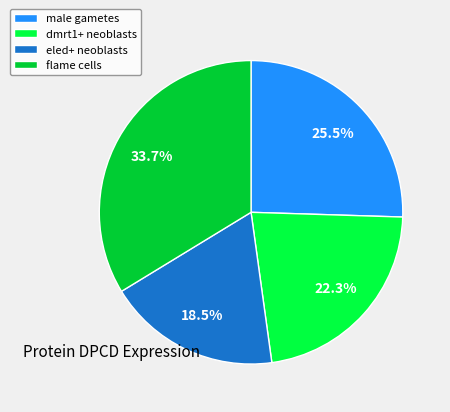

The flame cells slice represents 22% of the pie. True or false?

False